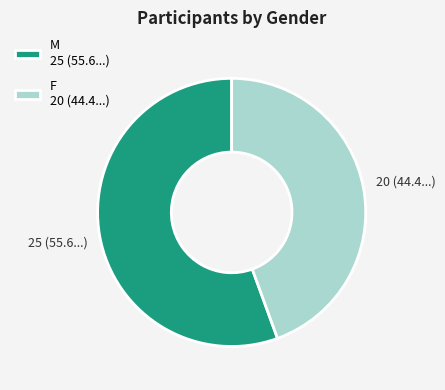

What is the largest slice in the pie chart?

M